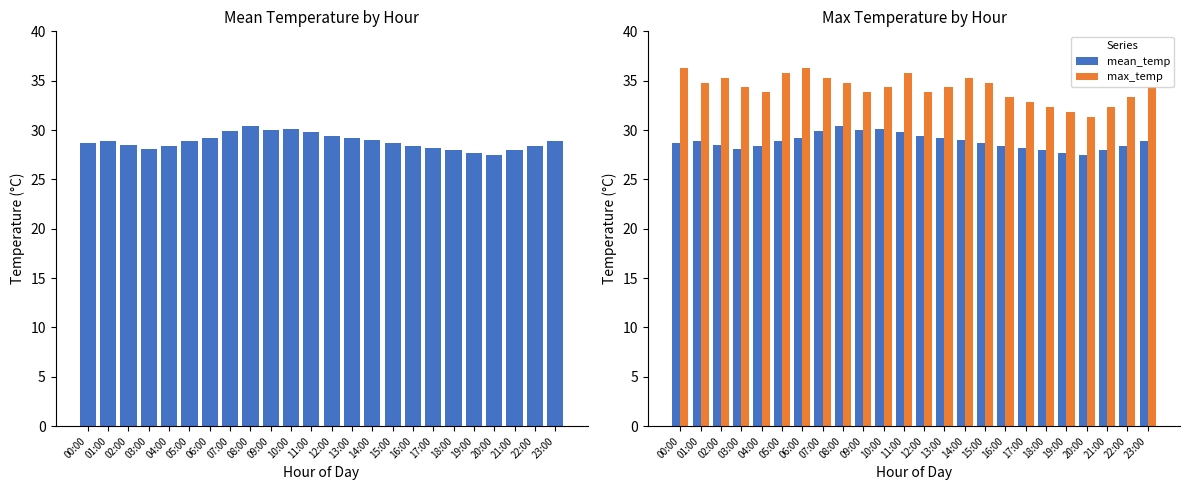

How many groups of bars are there?

24